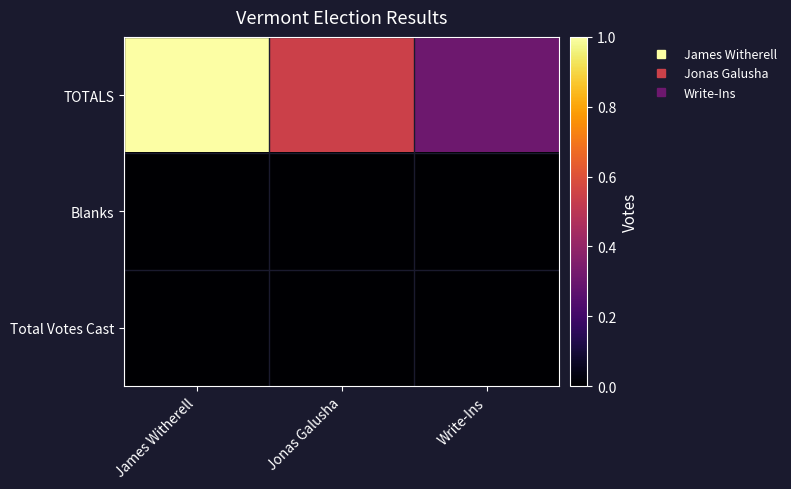

At how many categories does at least one series exceed 0?

3